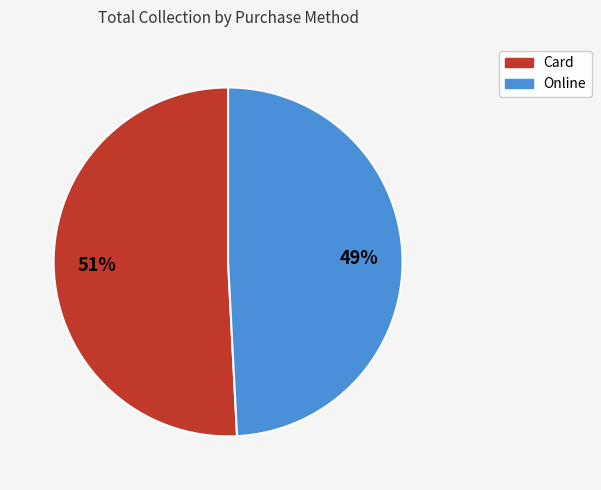

Do Online and Card together represent more than half of the pie?

Yes